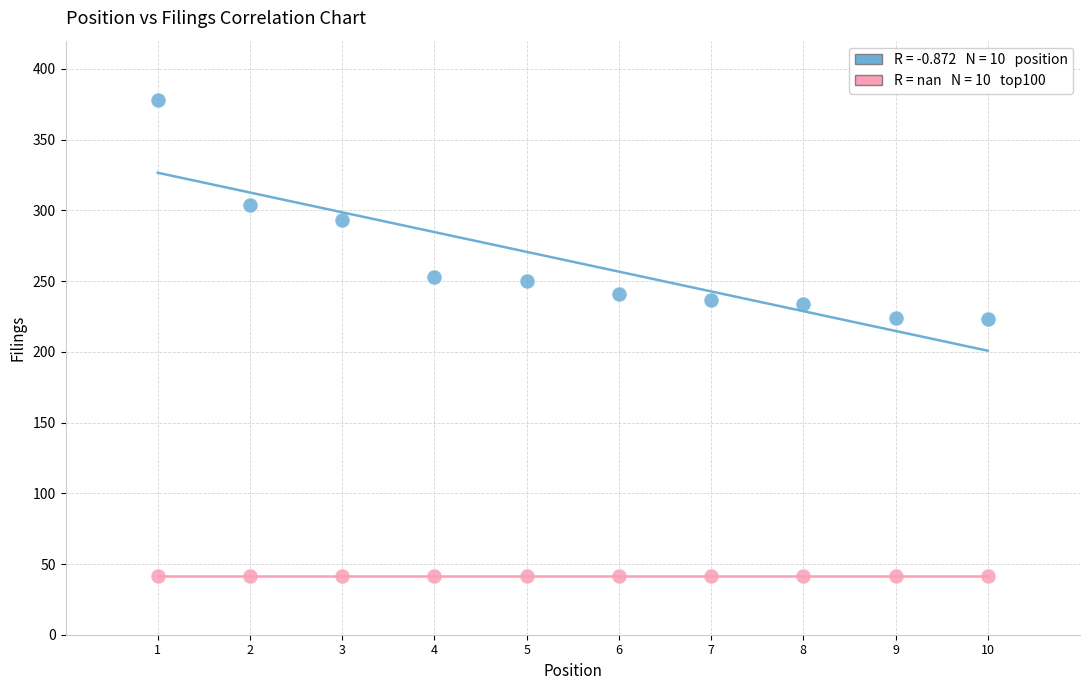

How many points are shown in the scatter plot?

20